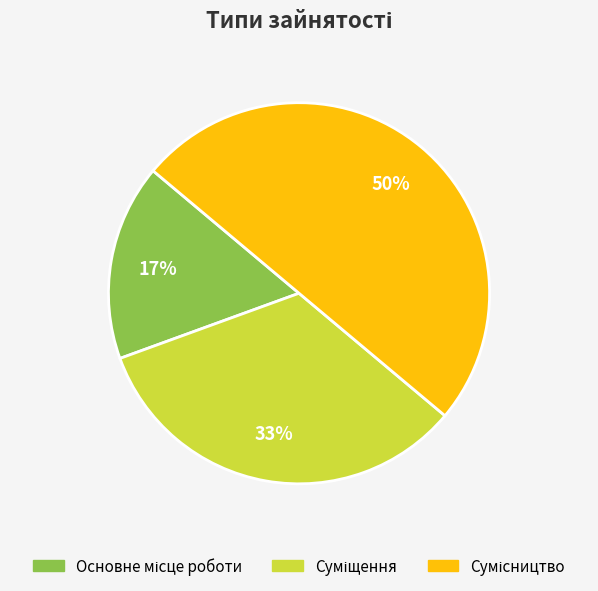

To the nearest percent, what is the difference between the largest and smallest slice percentages?

33%